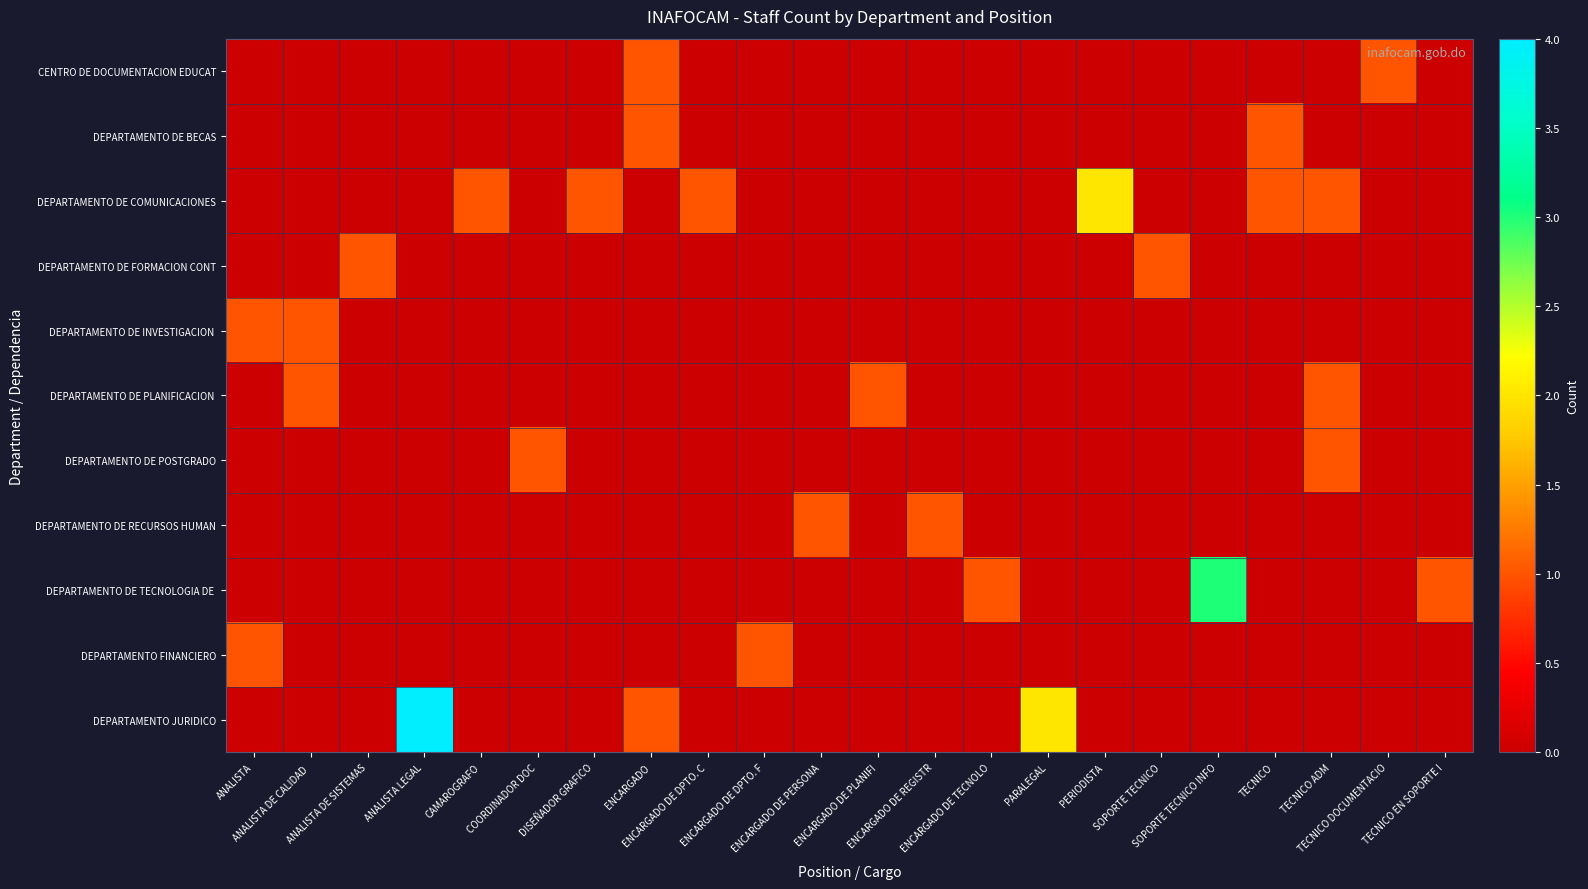

Between ENCARGADO DE TECNOLO and PARALEGAL, which is larger?

ENCARGADO DE TECNOLO